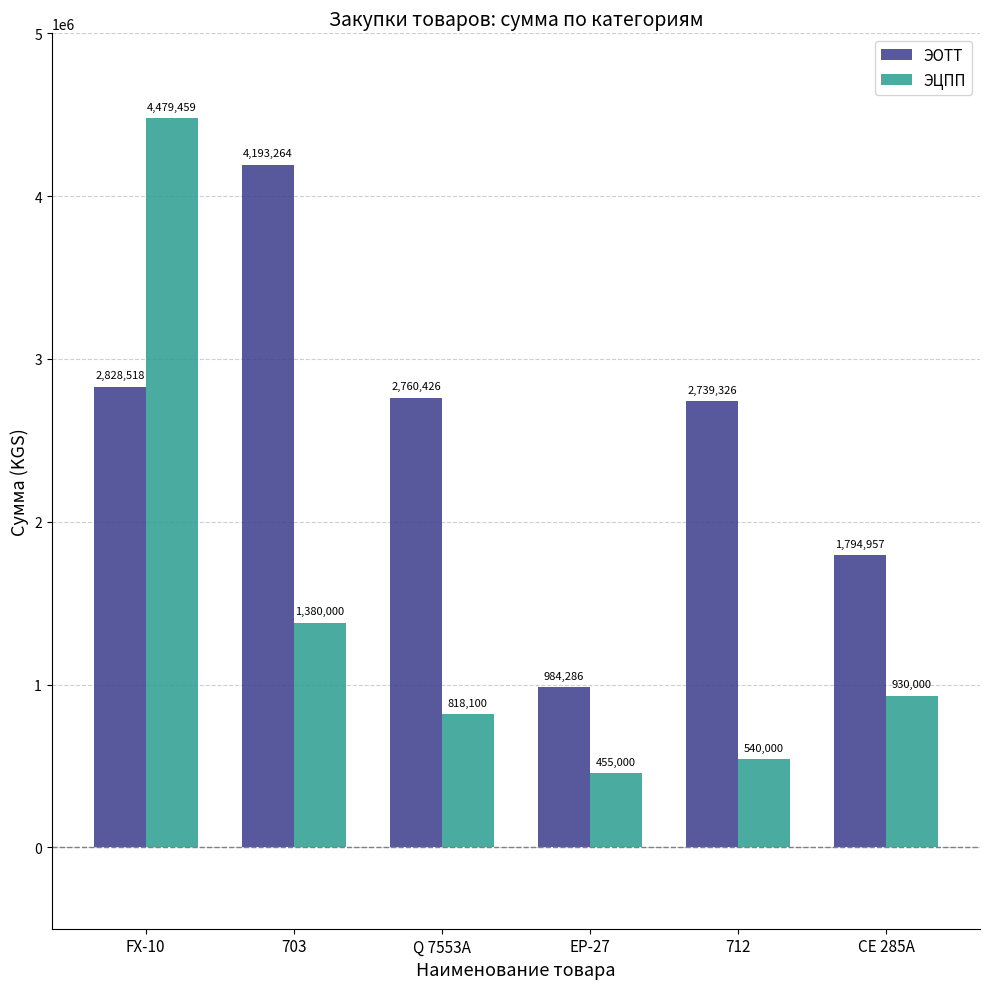

Rank the series by their maximum value, from highest to lowest.

ЭЦПП, ЭОТТ